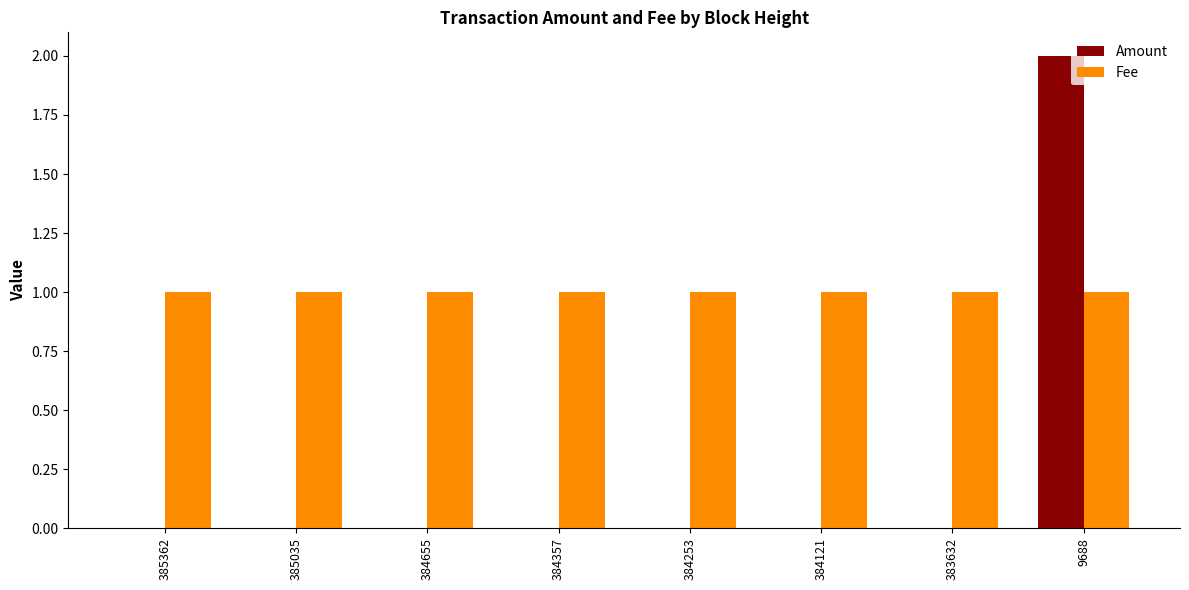

What is the sum of all Amount values?

2